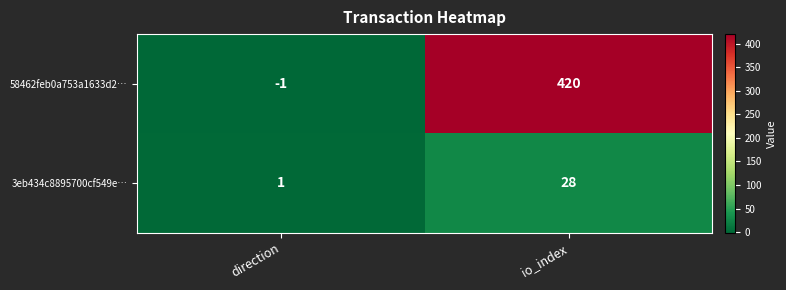

Is it true that 3eb434c8895700cf549e… equals 44 at io_index?

False